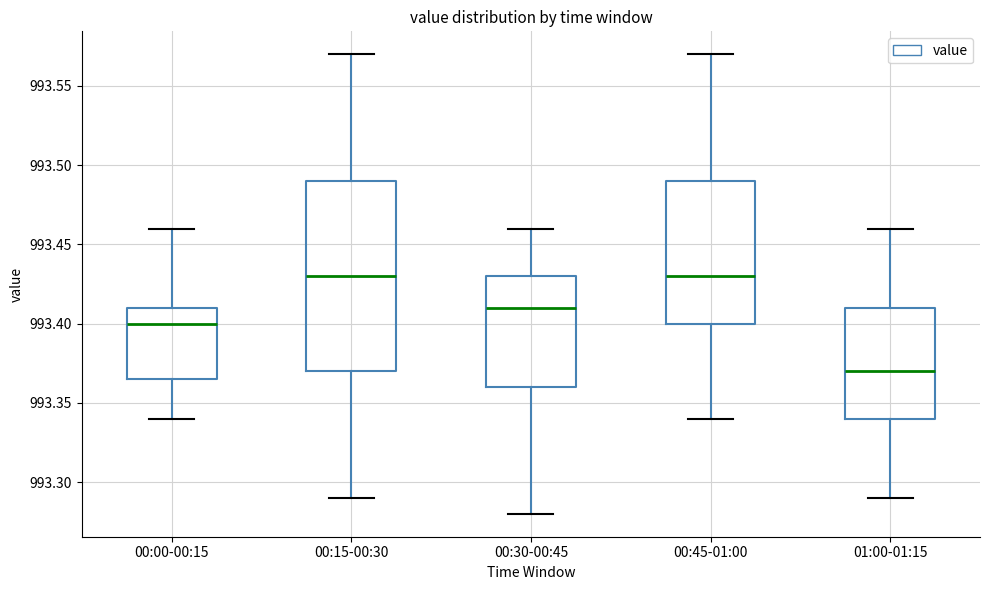

Reading left to right, transcribe this box plot: for each box, give where its median line is, the range the box spans, and where its two whiskers end, as read against the y-axis. The values are not printed on the chart, so give them approximately, as read against the axis.

00:00-00:15: median 993.400, box 993.365 to 993.410, whiskers 993.340 to 993.460
00:15-00:30: median 993.430, box 993.370 to 993.490, whiskers 993.290 to 993.570
00:30-00:45: median 993.410, box 993.360 to 993.430, whiskers 993.280 to 993.460
00:45-01:00: median 993.430, box 993.400 to 993.490, whiskers 993.340 to 993.570
01:00-01:15: median 993.370, box 993.340 to 993.410, whiskers 993.290 to 993.460